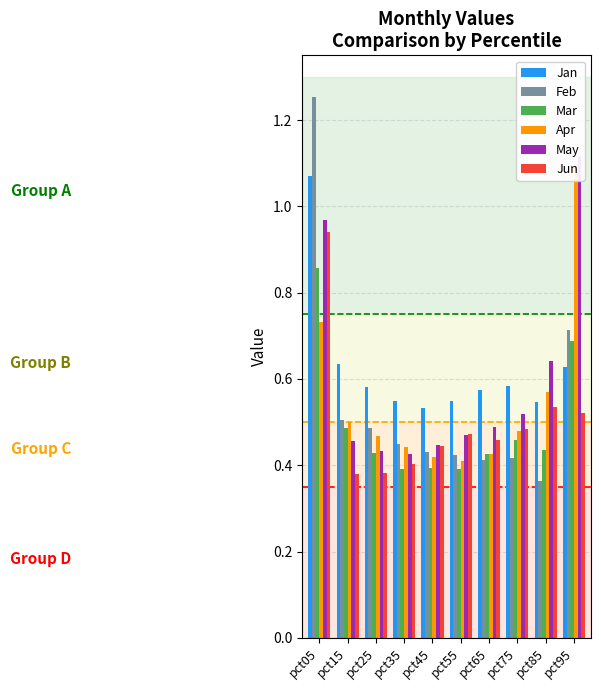

What is the total value across all series at pct45?

2.7